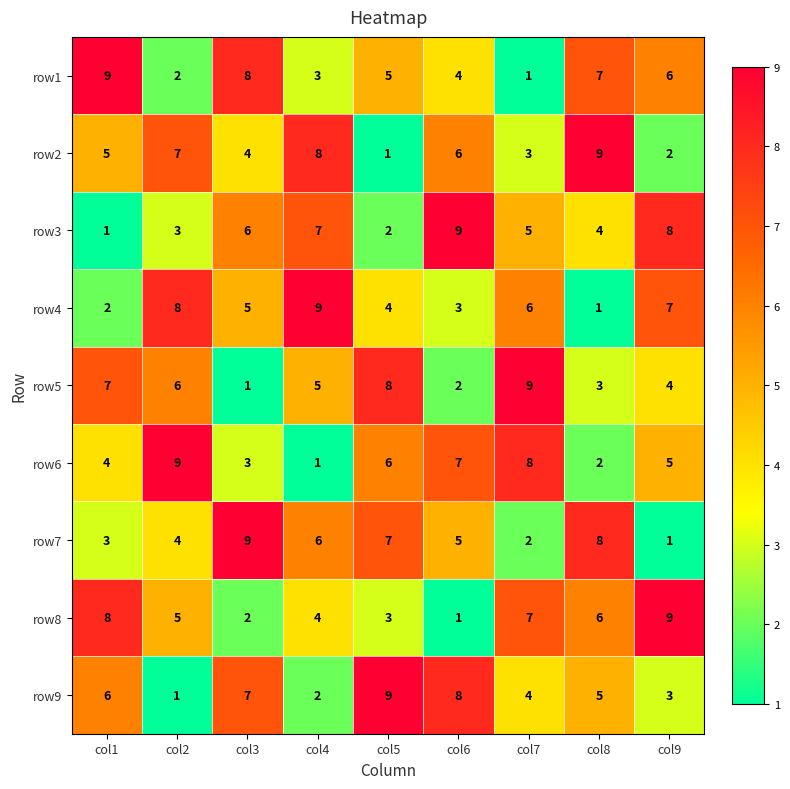

What is the spread (max minus min) of values at col9?

8